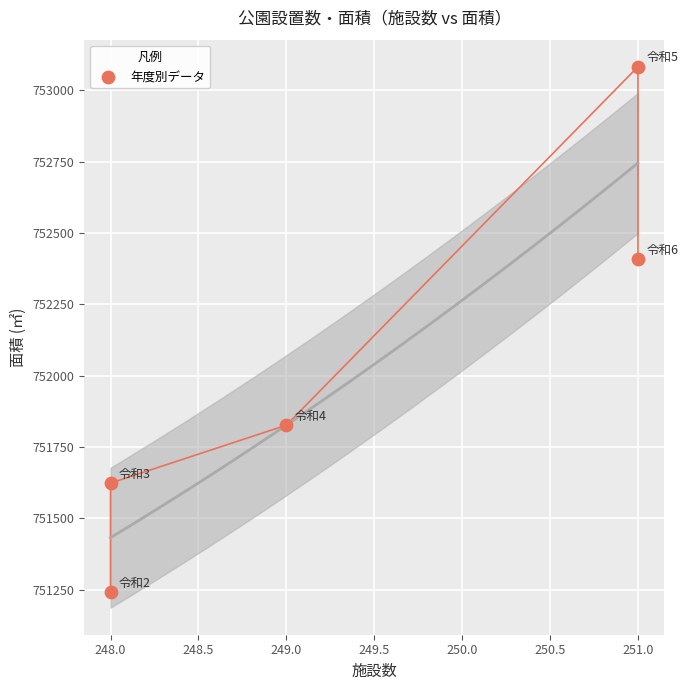

What is the average Y value?

752036.2